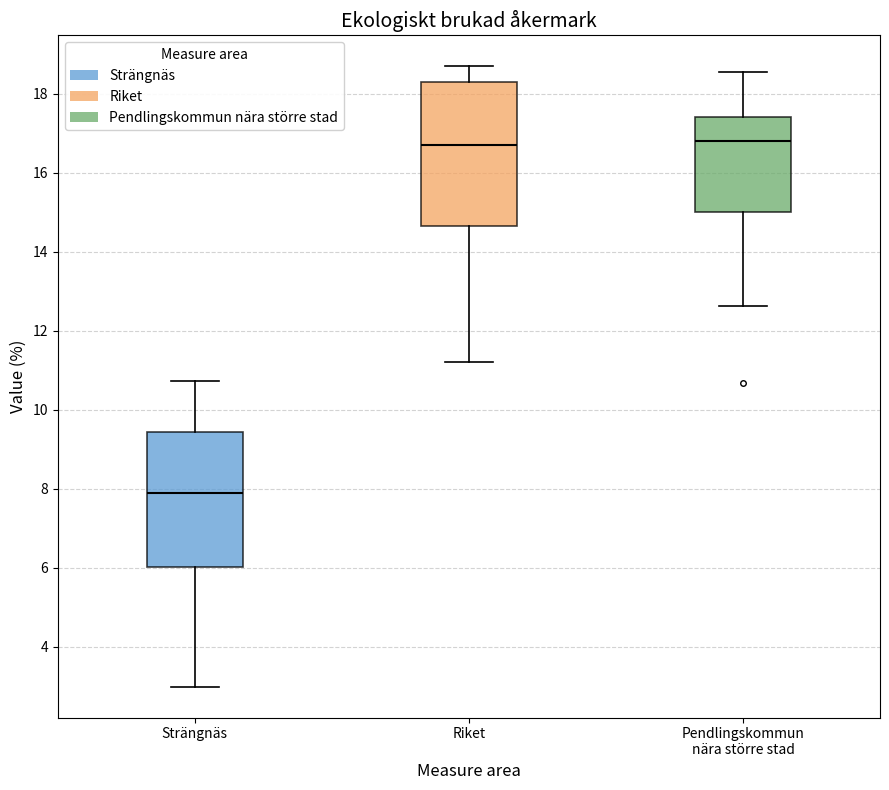

Reading left to right, transcribe this box plot: for each box, give where its median line is, the range the box spans, and where its two whiskers end, as read against the y-axis. The values are not printed on the chart, so give them approximately, as read against the axis.

Strängnäs: median 7.8, box 6.0 to 9.4, whiskers 3.0 to 10.8
Riket: median 16.8, box 14.6 to 18.4, whiskers 11.2 to 18.8
Pendlingskommun nära större stad: median 16.8, box 15.0 to 17.4, whiskers 12.6 to 18.6